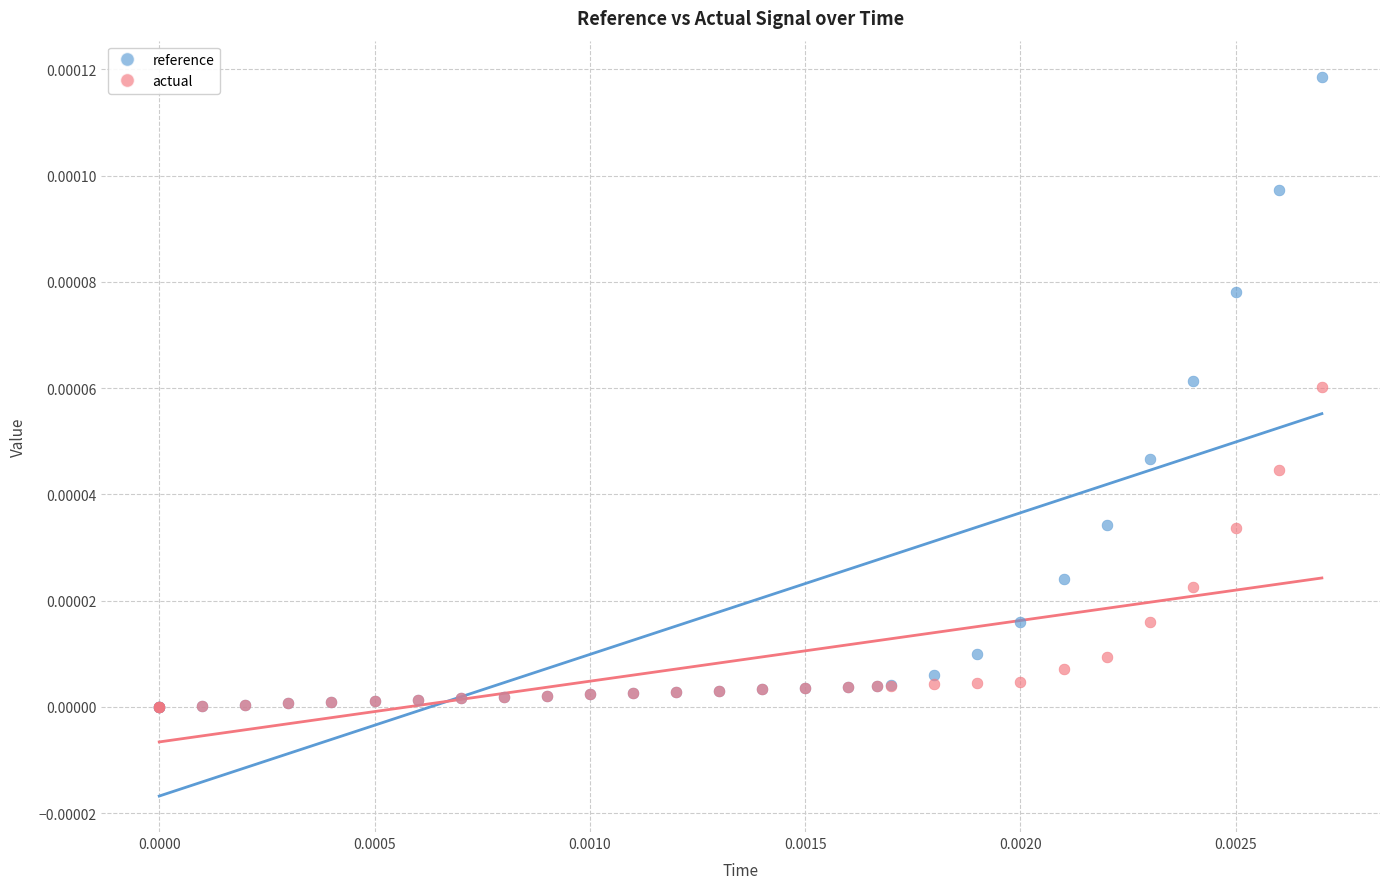

Which series contains the highest Y value?

reference